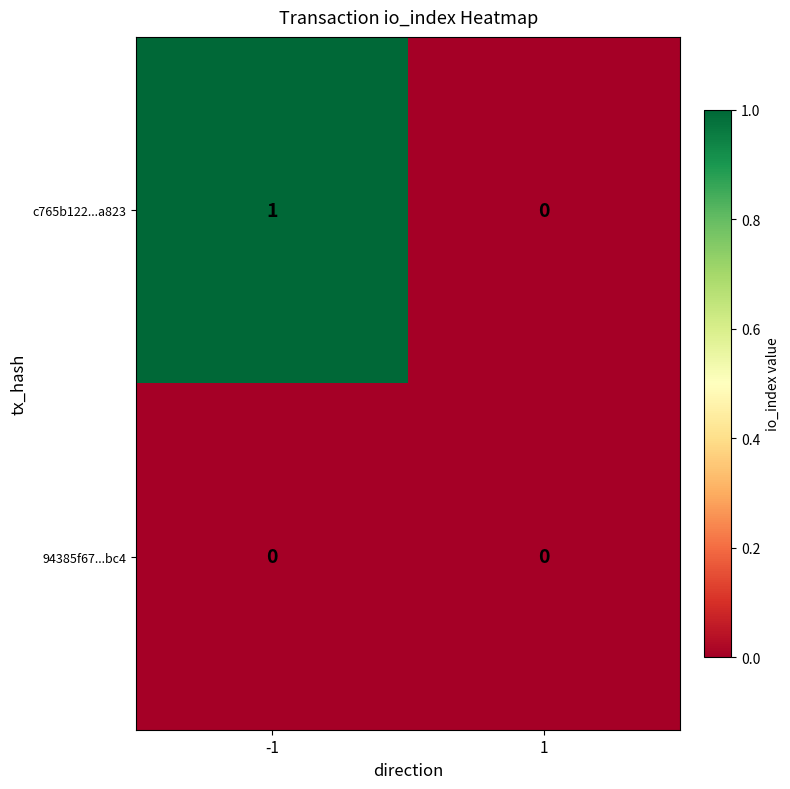

Which series has the largest range (max minus min)?

c765b122...a823